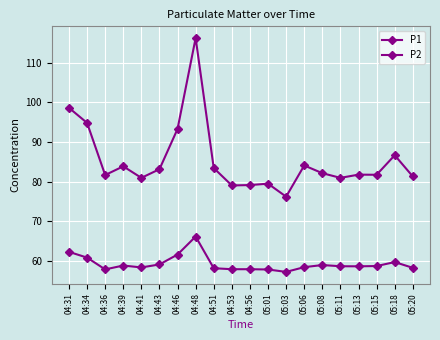

At which label does P1 first exceed 82?

04:31